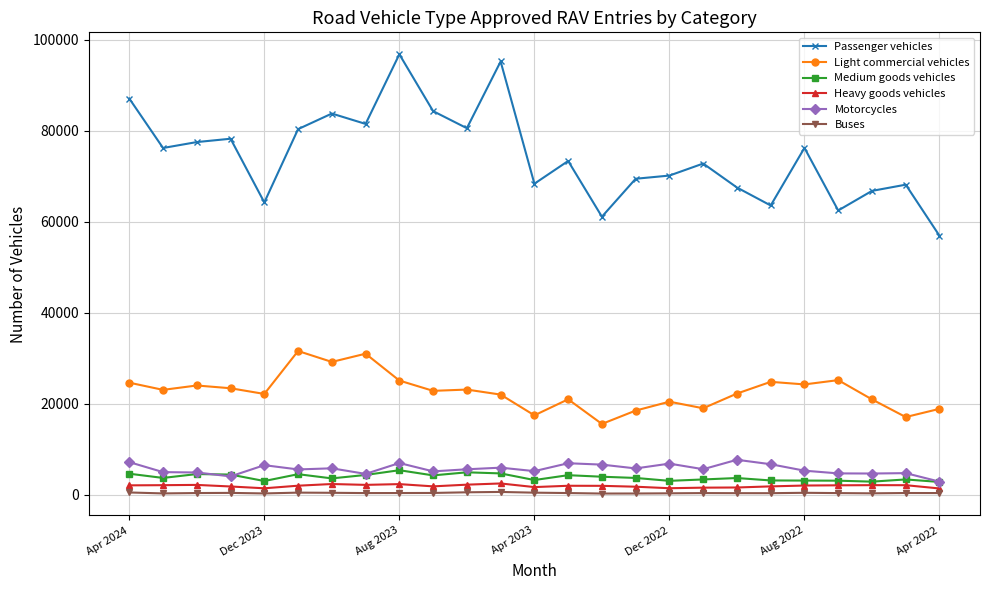

Which series has the largest total across all categories?

Passenger vehicles